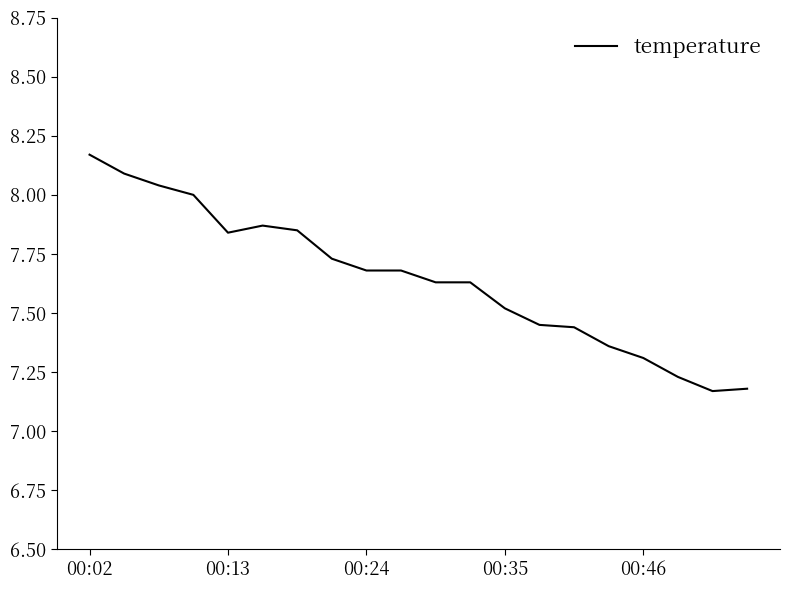

What is the difference between the maximum and minimum values?

1.0